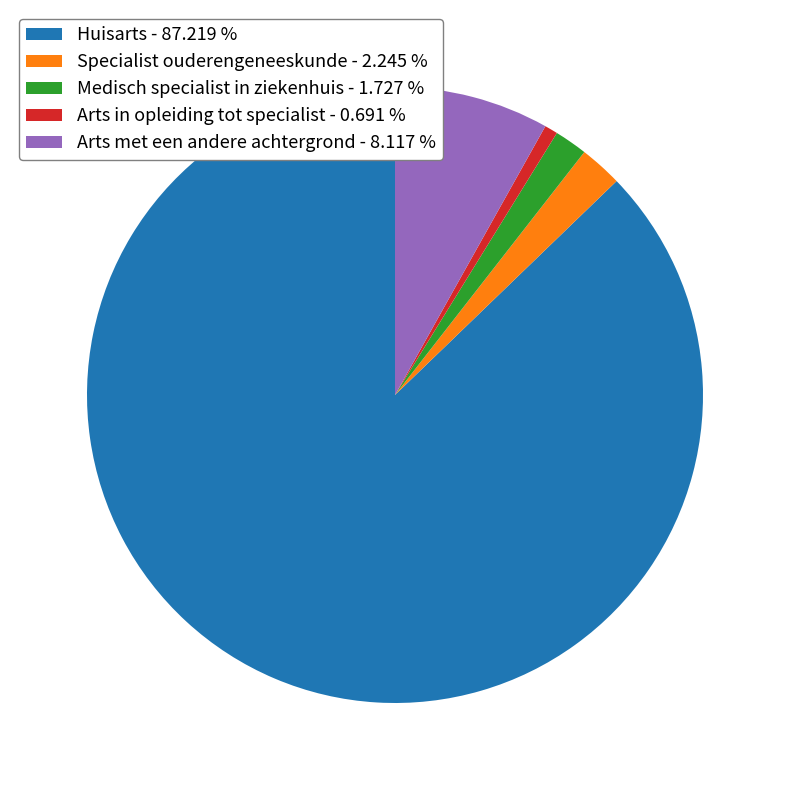

Is there a majority slice in this chart?

Yes